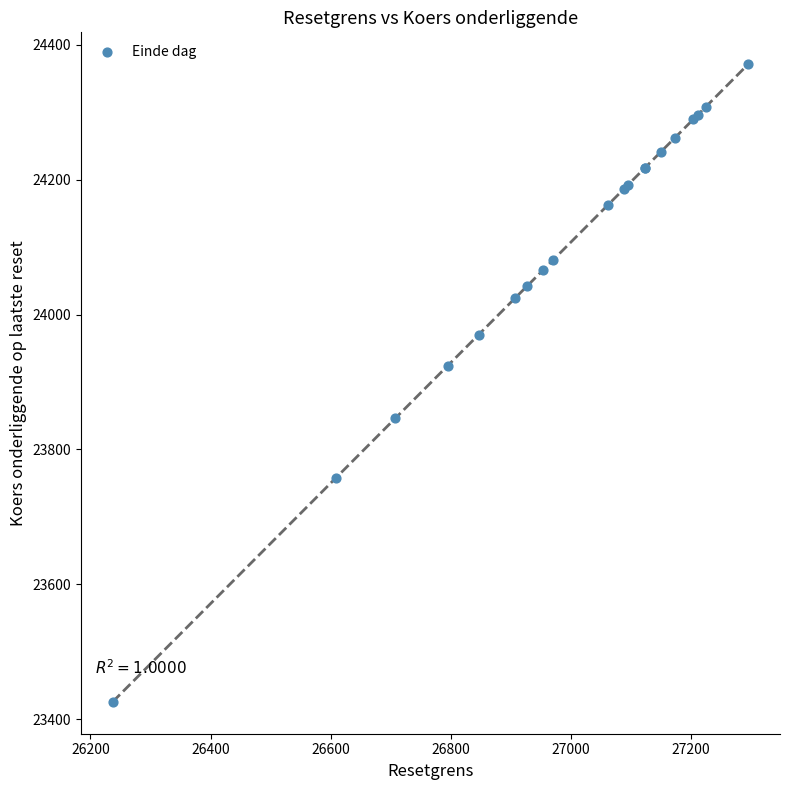

What Y value in the scatter plot is closest to 23898?

23924.4